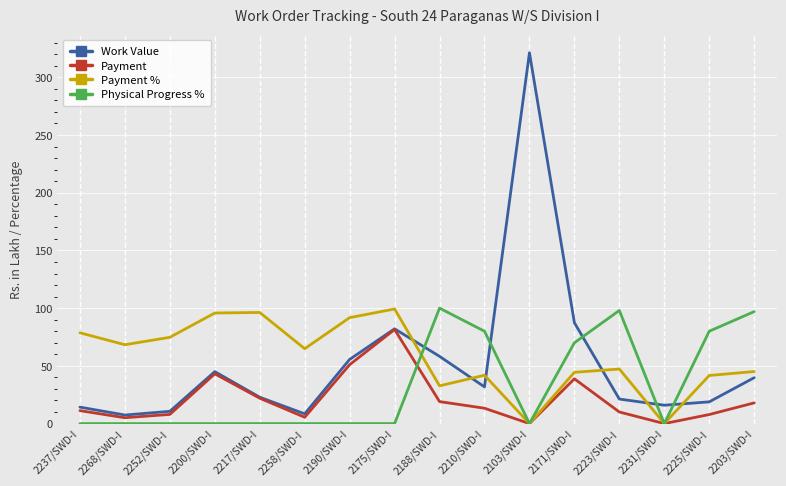

What is the maximum value for Payment?

81.5